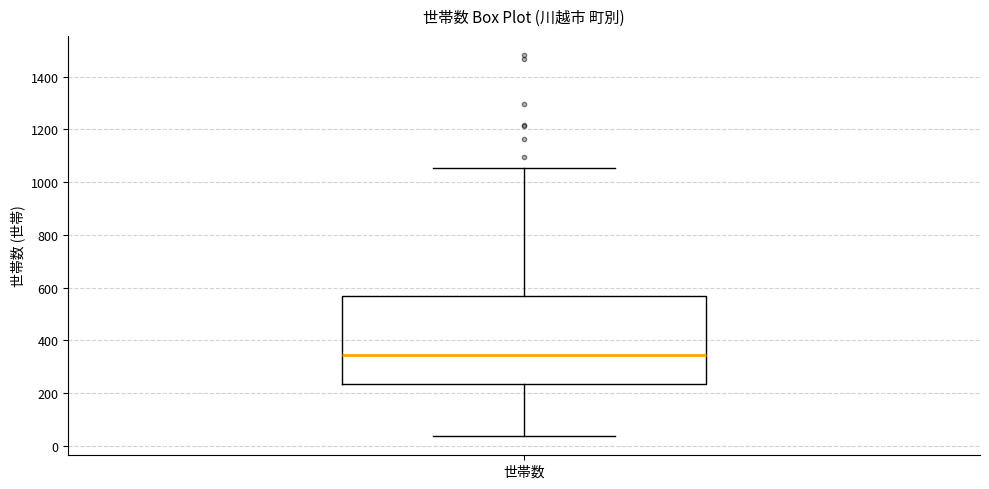

Read this box plot against the y-axis: the position of the median line, the range covered by the box, and the ends of both whiskers. The values are not printed on the chart, so give them approximately, as read against the axis.

median 340, box 240 to 560, whiskers 40 to 1060